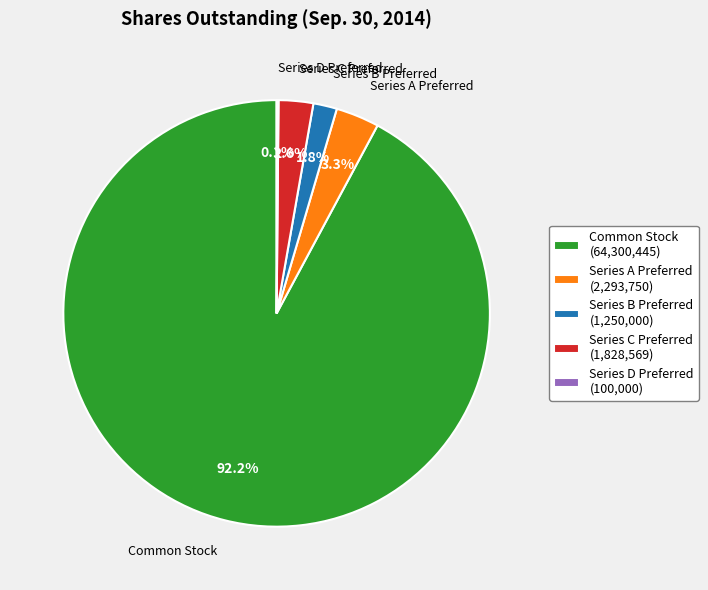

Which category has the biggest portion of the pie?

Common Stock